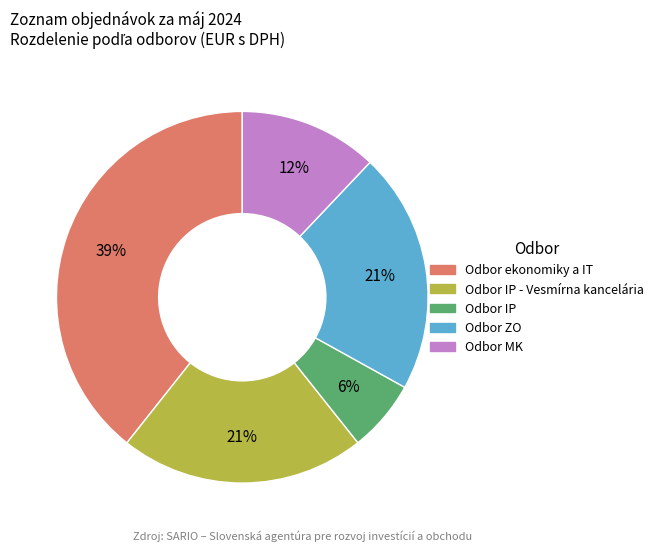

Is there a majority slice in this chart?

No